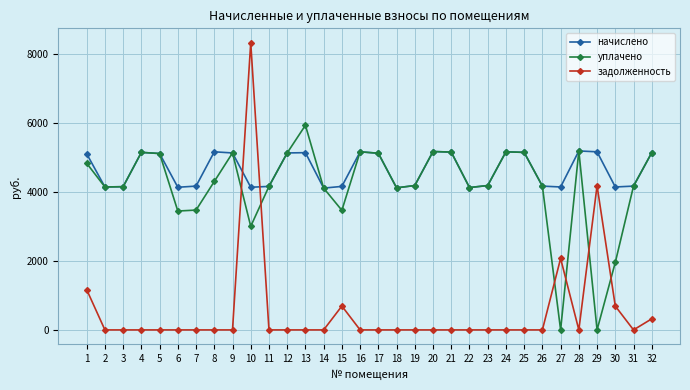

The value of задолженность at 24 is 4832.1. True or false?

False